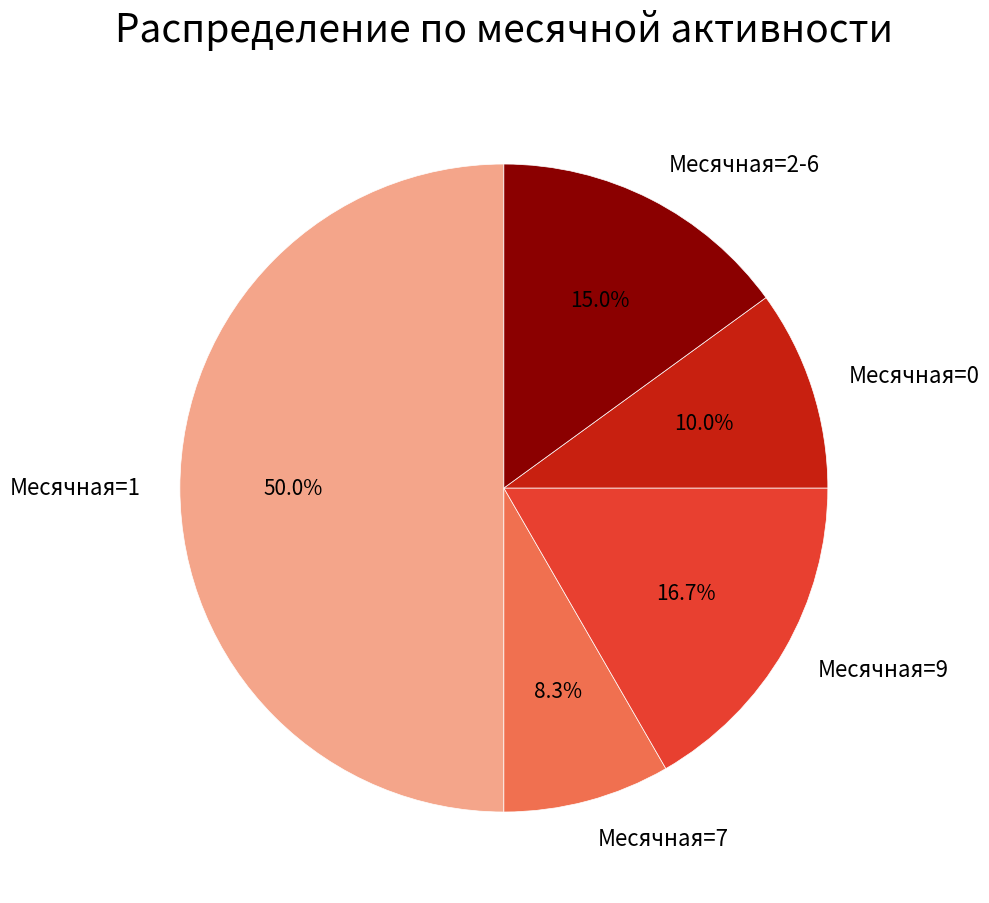

What is the smallest slice in the pie chart?

Месячная=7